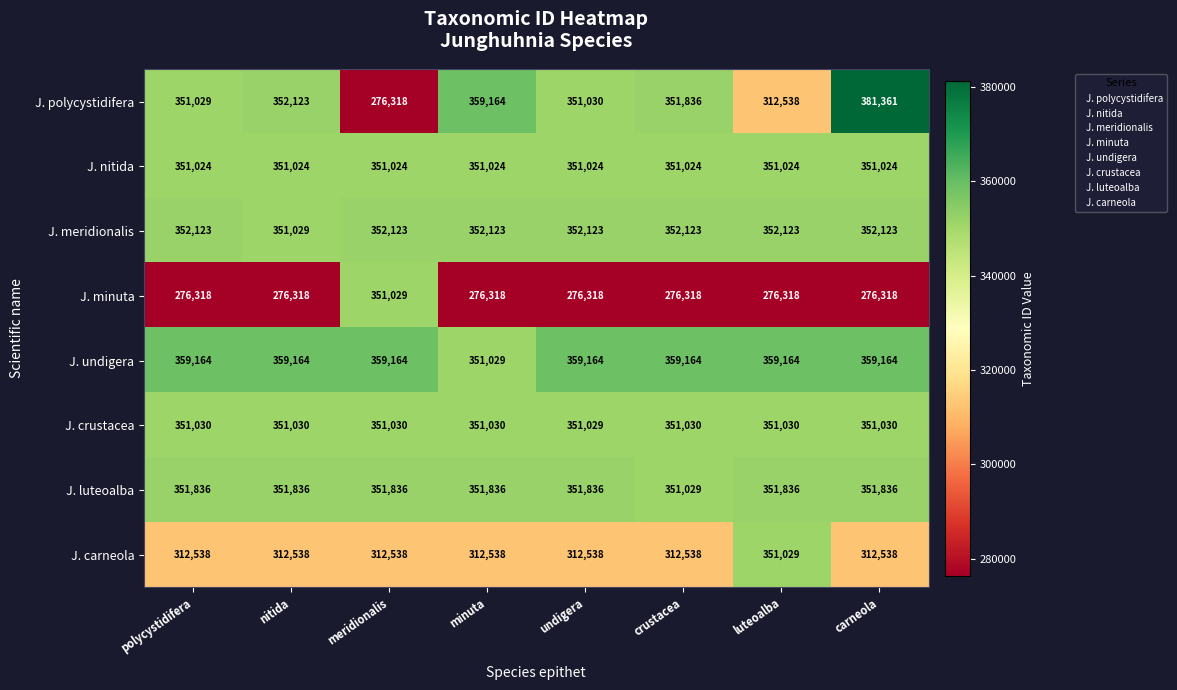

What is the smallest value displayed?

276318